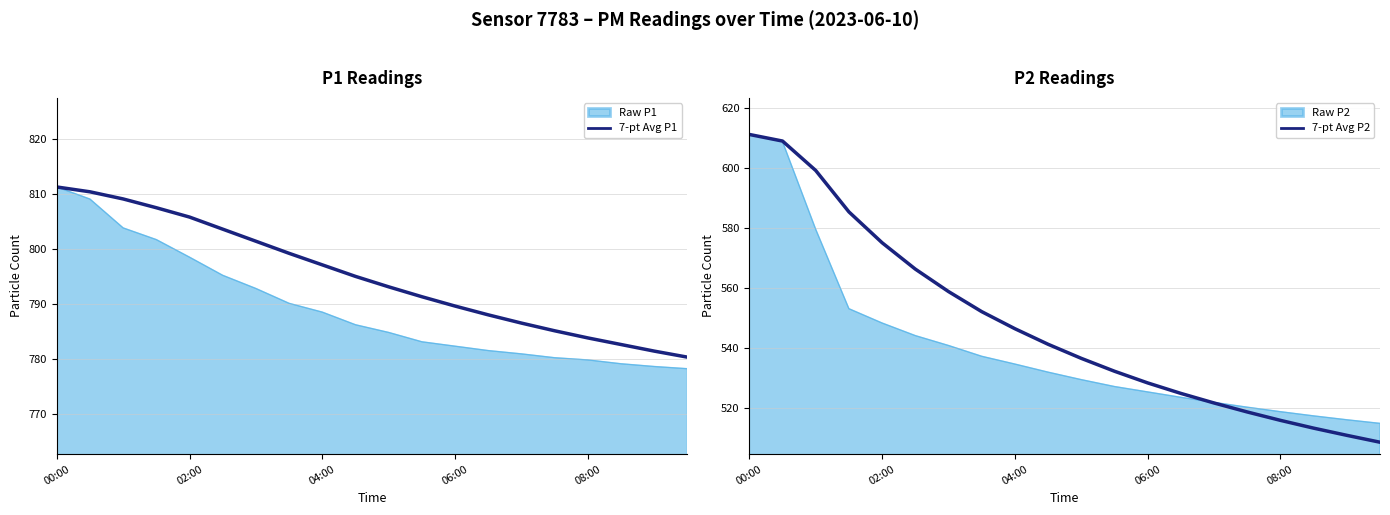

True or false: 7-pt Avg P2 and 7-pt Avg P1 intersect in this chart.

False